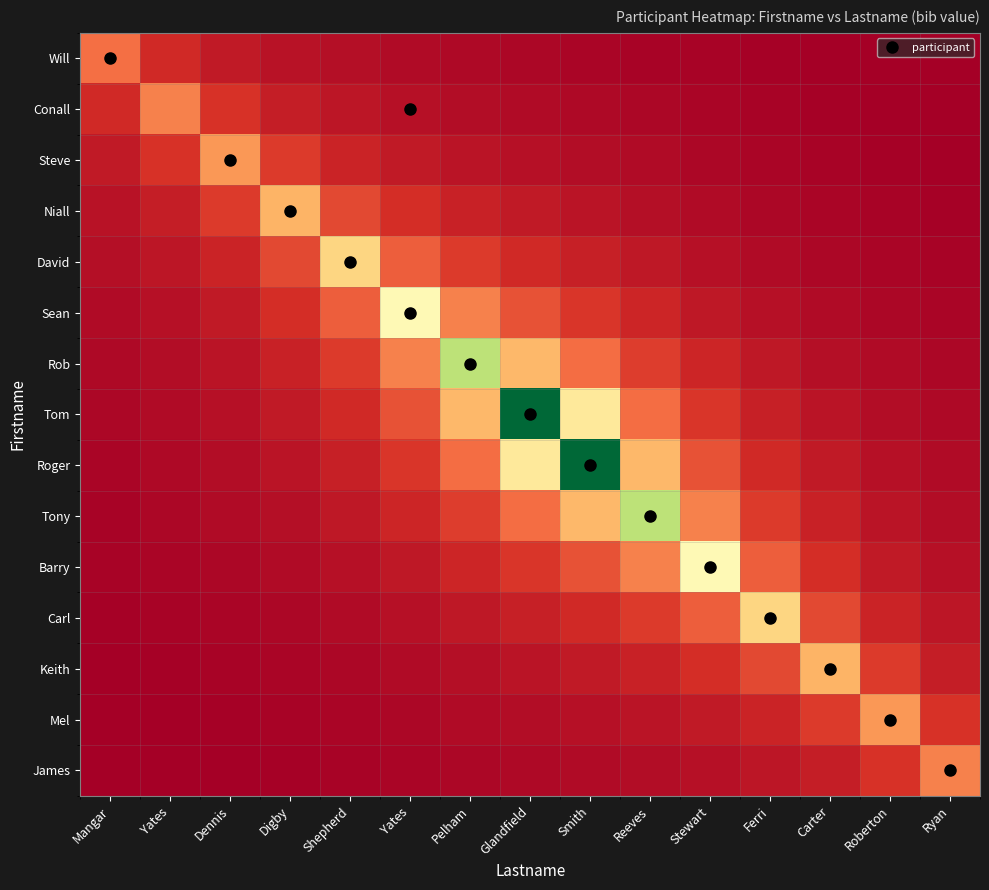

Between Shepherd and Stewart, which is larger?

Shepherd